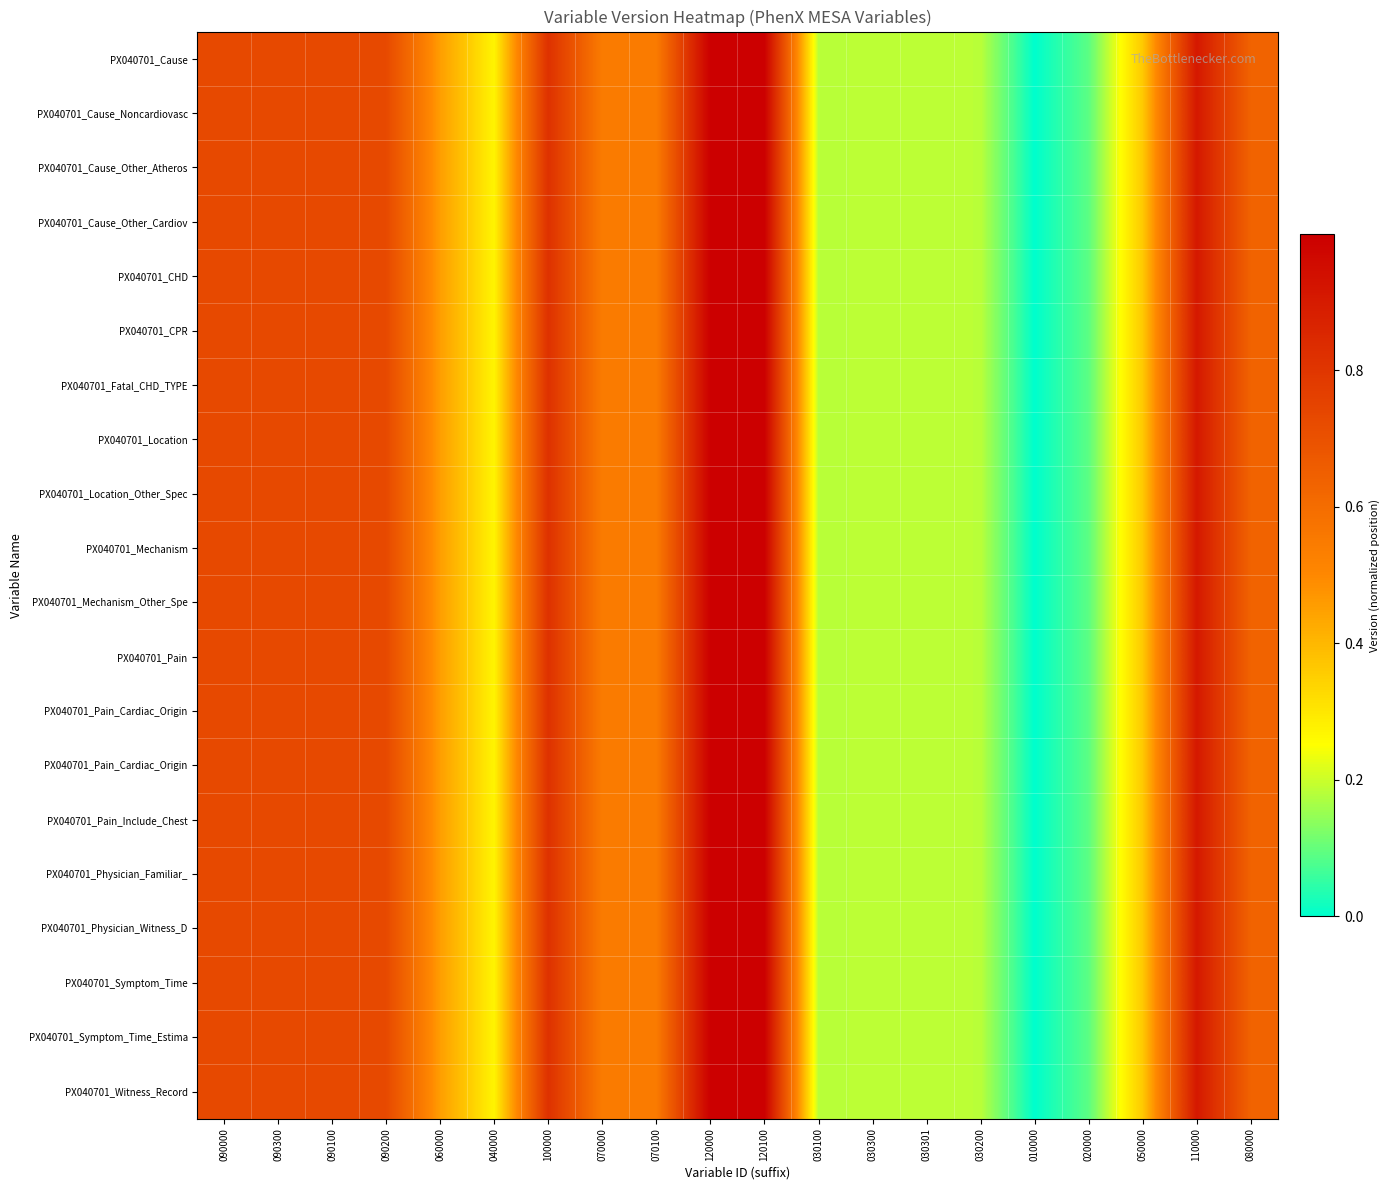

How many categories are shown in the chart?

20